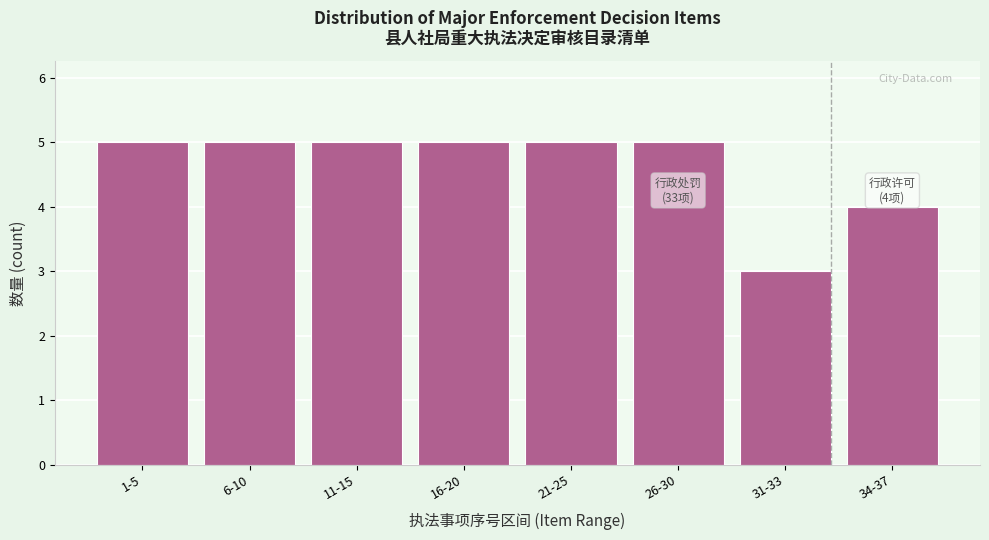

Reading left to right, extract all data points from this chart.

1-5=5	6-10=5	11-15=5	16-20=5	21-25=5	26-30=5	31-33=3	34-37=4